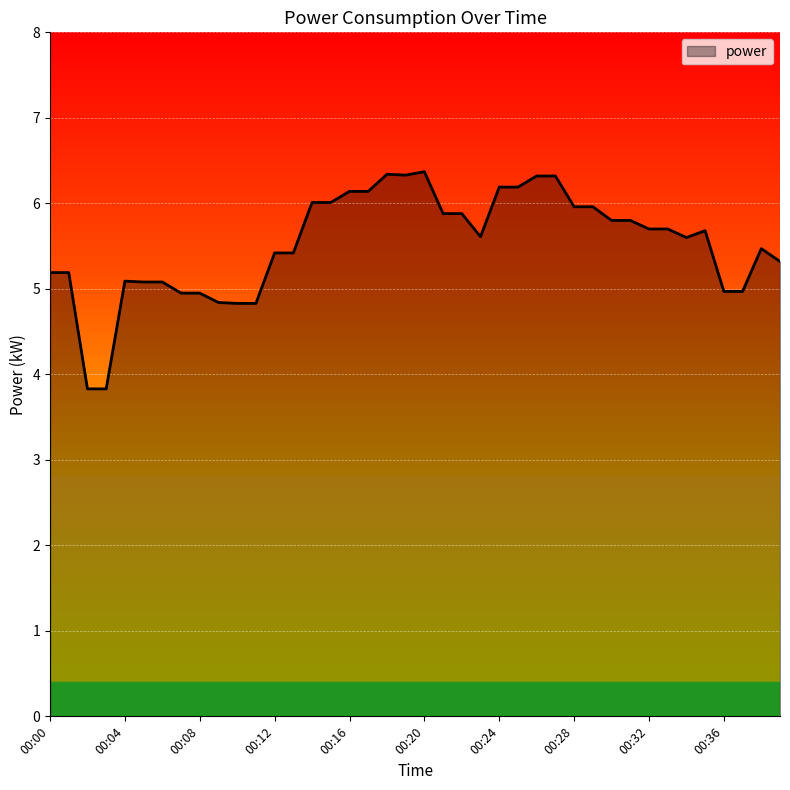

What is the greatest value displayed?

6.4